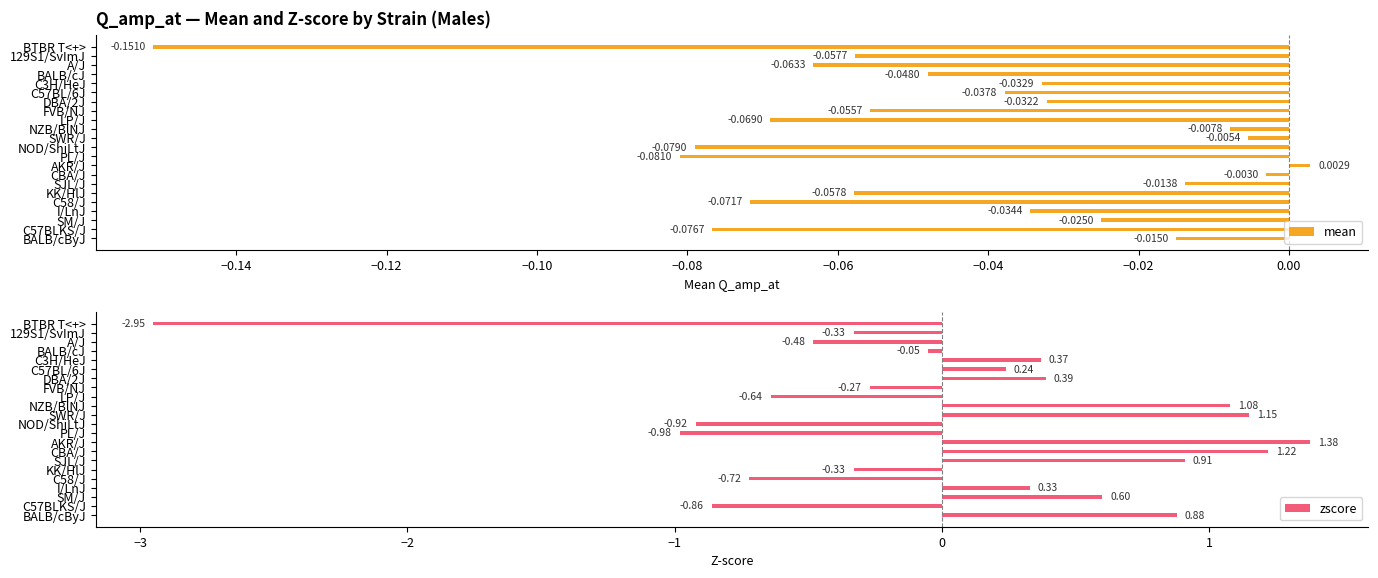

List the labels in order of mean value, largest first.

AKR/J, CBA/J, SWR/J, NZB/BlNJ, SJL/J, BALB/cByJ, SM/J, DBA/2J, C3H/HeJ, I/LnJ, C57BL/6J, BALB/cJ, FVB/NJ, 129S1/SvImJ, KK/HlJ, A/J, LP/J, C58/J, C57BLKS/J, NOD/ShiLtJ, PL/J, BTBR T<+>